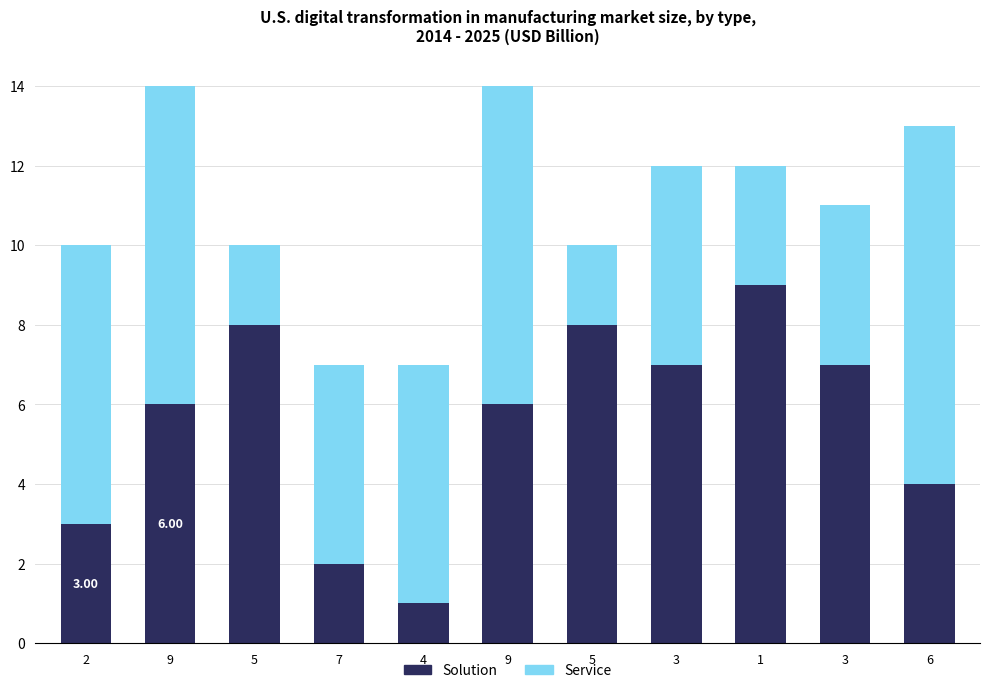

What are all the series names shown in the legend?

Solution, Service